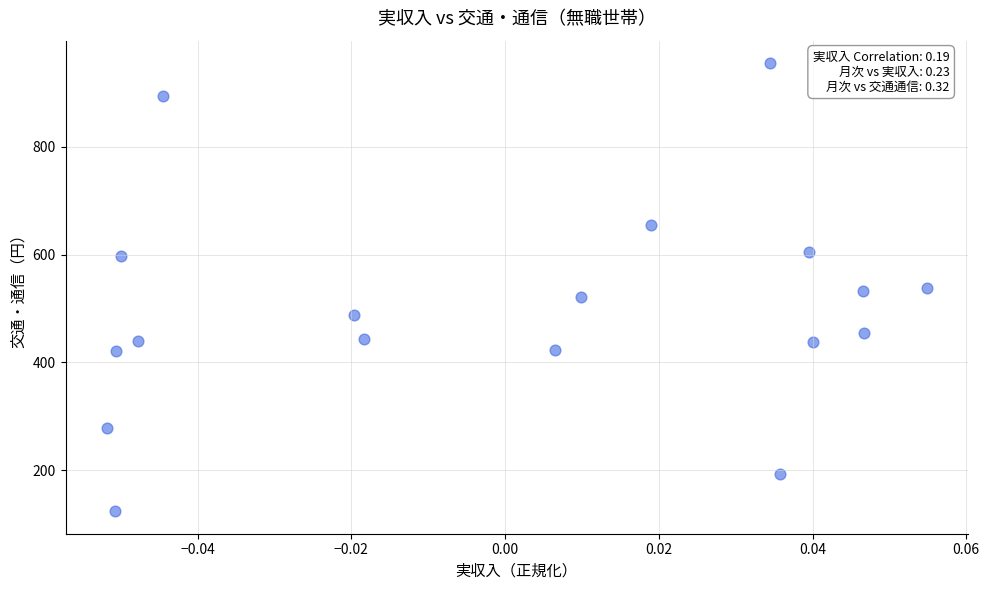

What is the range of Y values (max minus min)?

831.6